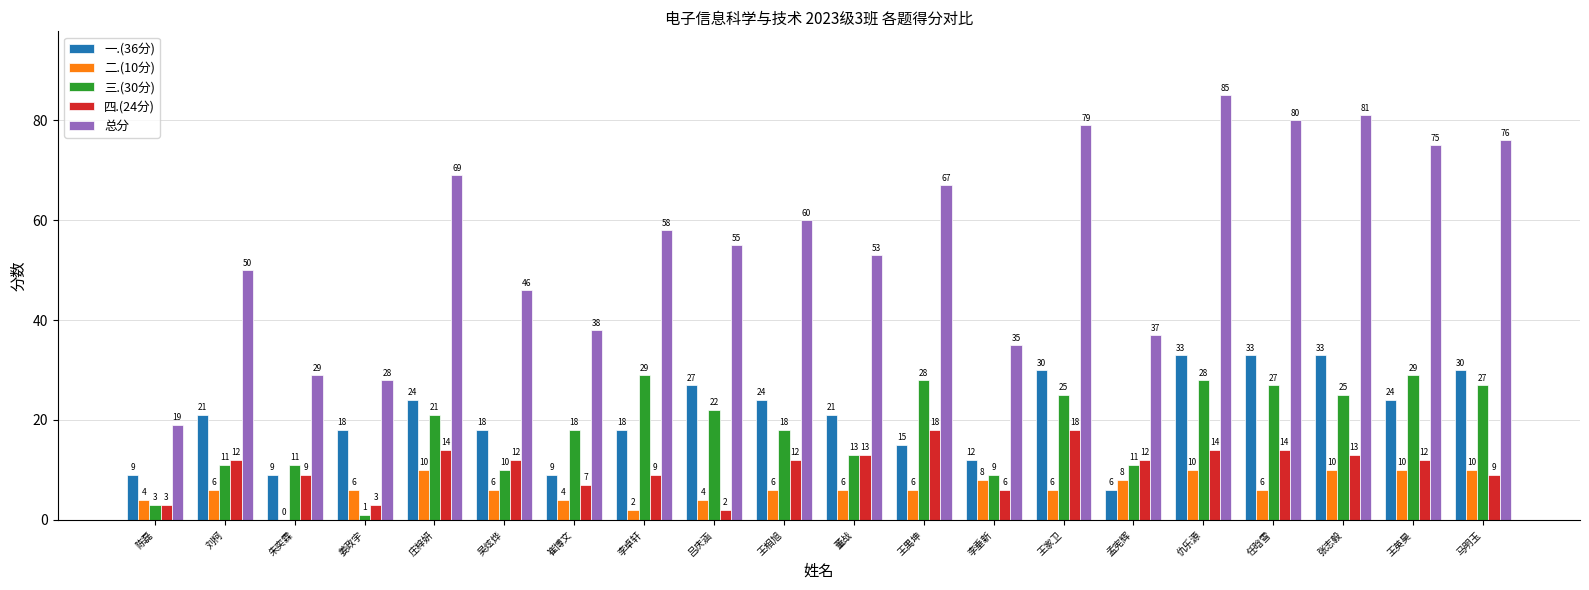

Which series changed the most between 姜政宇 and 马明玉?

总分